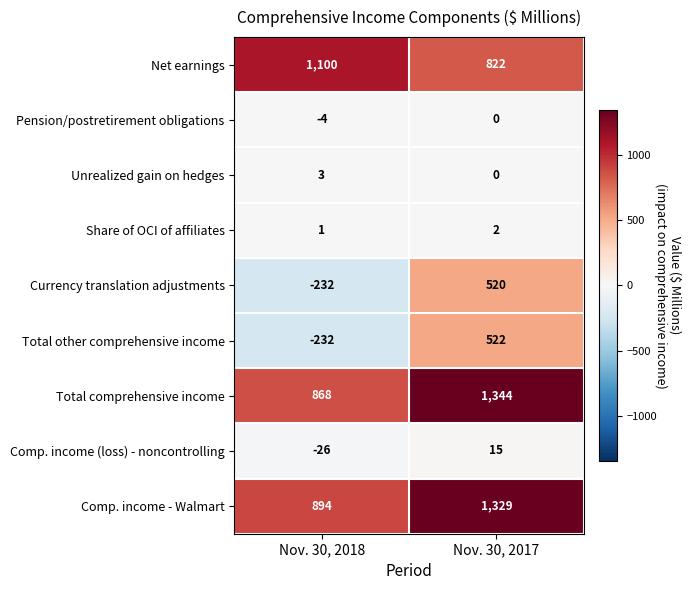

Which series changed the most between Nov. 30, 2018 and Nov. 30, 2017?

Total other comprehensive income